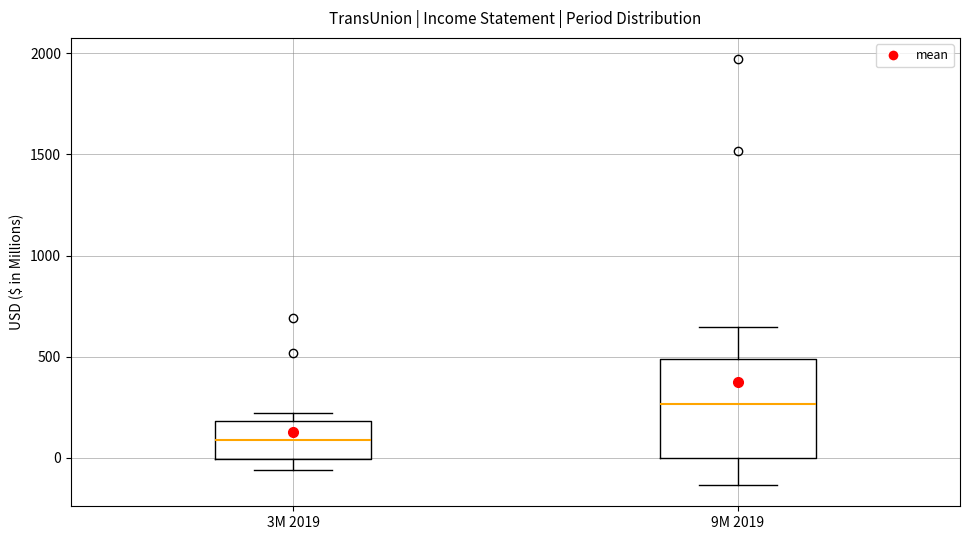

Where is the lower edge of the box for 3M 2019 on the y-axis? The values are not printed on the chart, so give them approximately, as read against the axis.

0